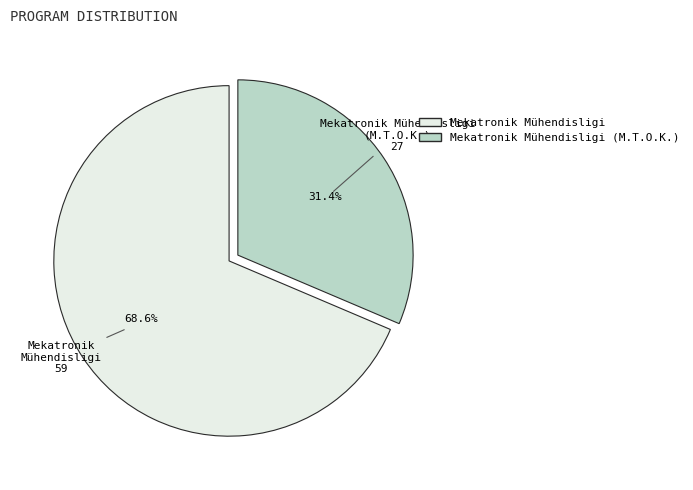

Which slice is the largest?

Mekatronik Mühendisligi